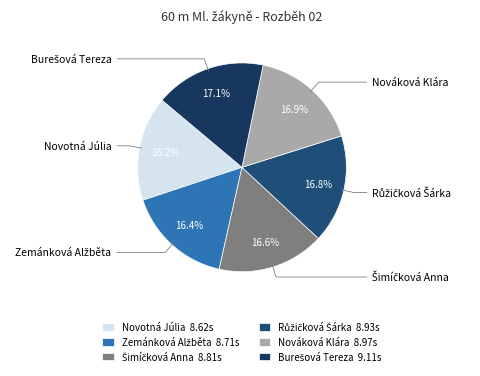

How many slices are in this pie chart?

6